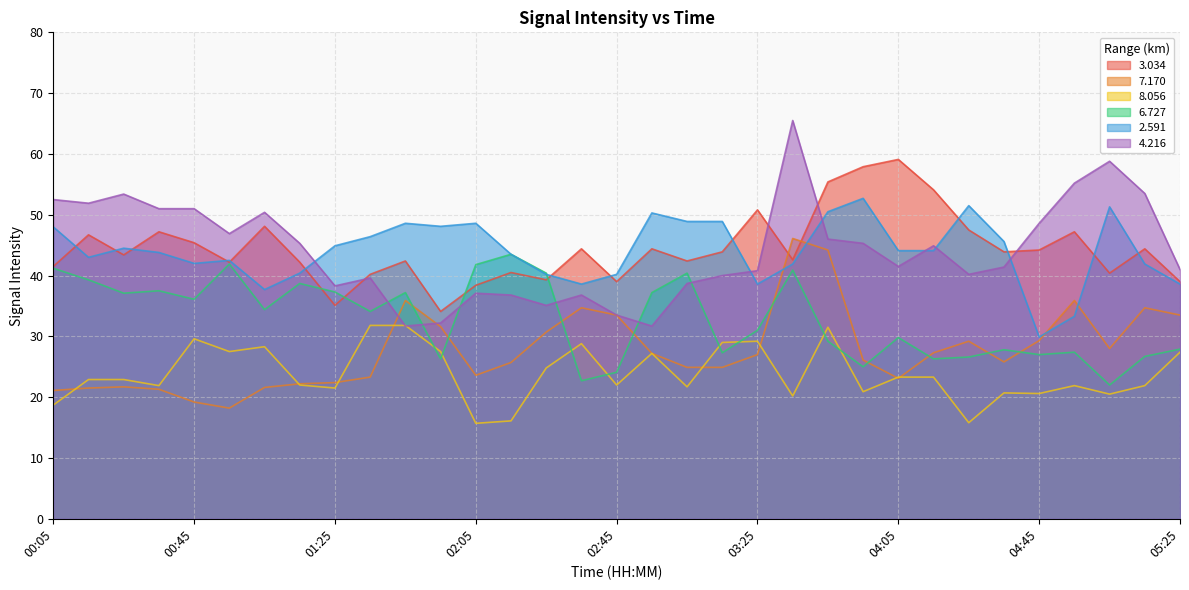

True or false:   6.727 and   8.056 intersect in this chart.

True